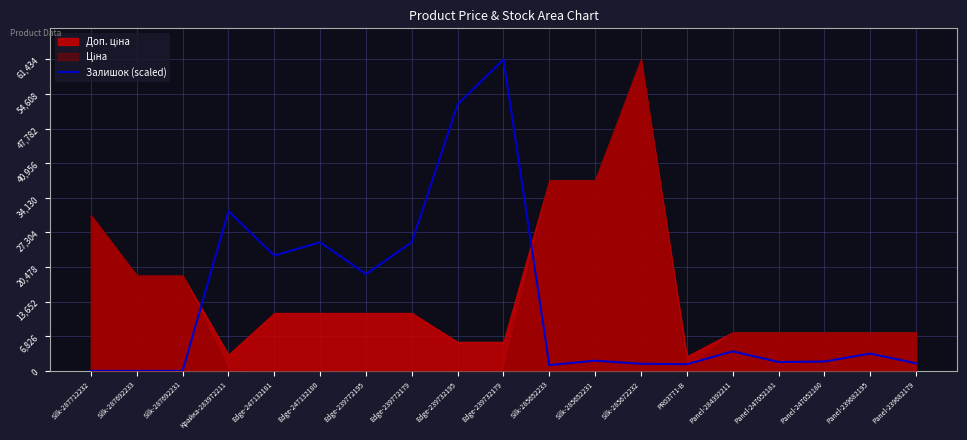

How many interior local valleys (lower than both neighbors) does the data have?

5